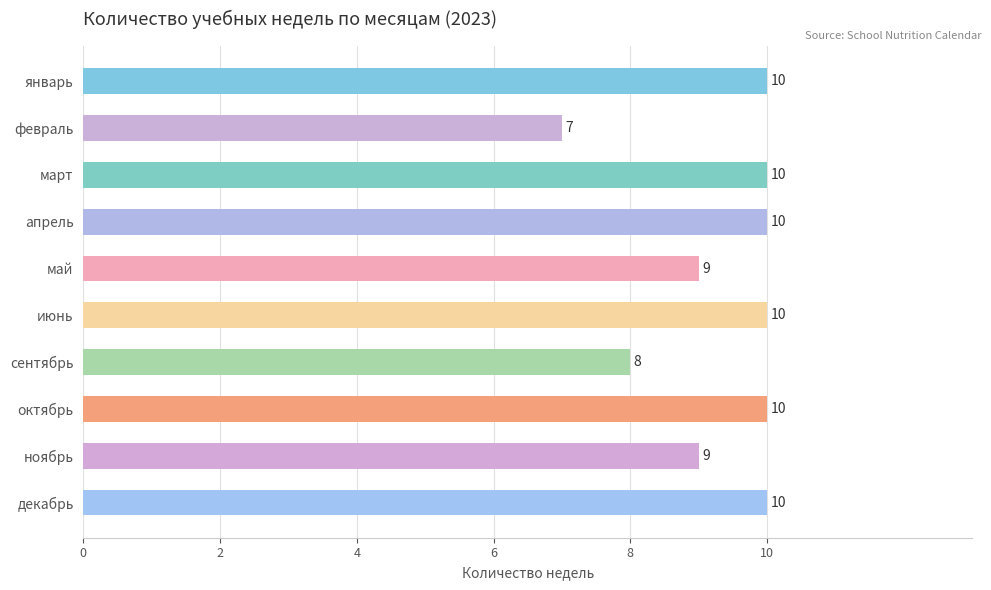

What is the sum of the values at январь and март?

20